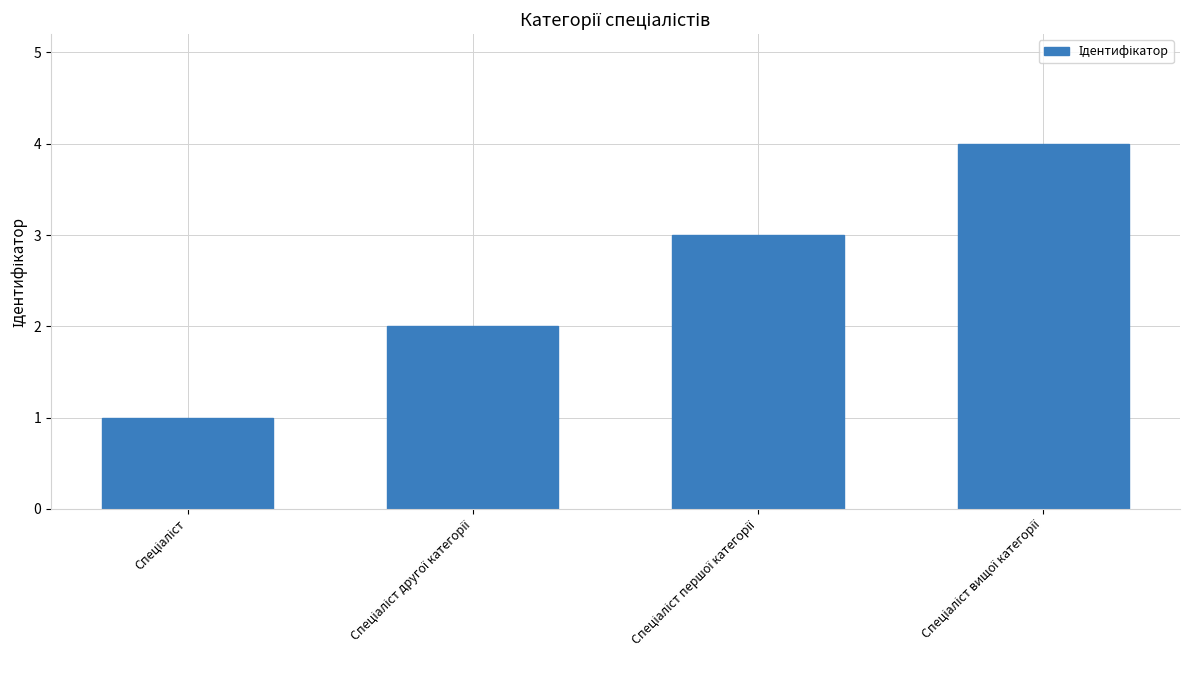

What is the sum of all values?

10